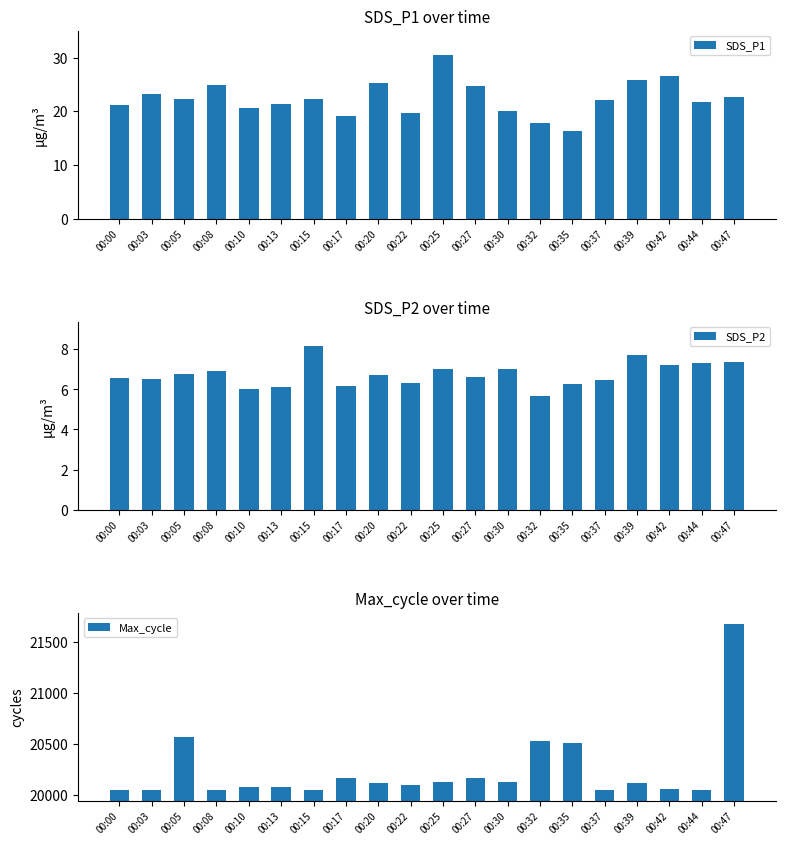

Are the bars horizontal?

No